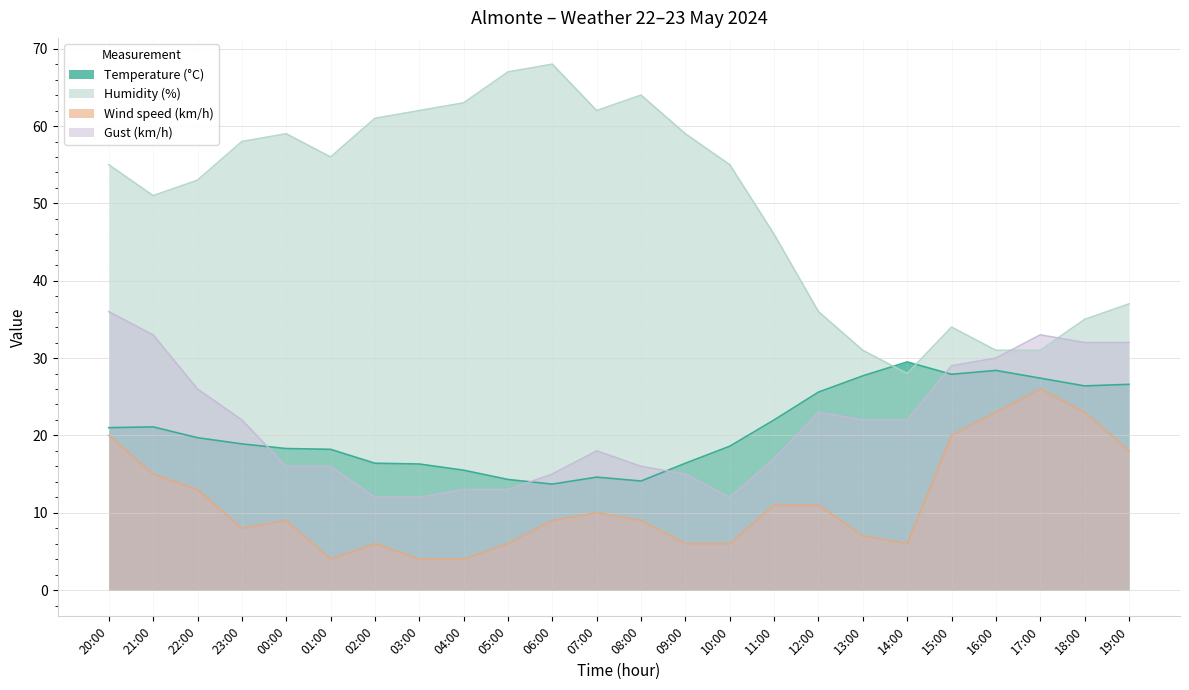

Reading left to right, what are all the values shown in this chart?

Temperature (°C): 21.0	21.1	19.7	18.9	18.3	18.2	16.4	16.3	15.5	14.3	13.7	14.6	14.1	16.4	18.6	22.0	25.6	27.7	29.5	27.9	28.4	27.4	26.4	26.6
Humidity (%): 55.0	51.0	53.0	58.0	59.0	56.0	61.0	62.0	63.0	67.0	68.0	62.0	64.0	59.0	55.0	46.0	36.0	31.0	28.0	34.0	31.0	31.0	35.0	37.0
Wind speed (km/h): 20.0	15.0	13.0	8.0	9.0	4.0	6.0	4.0	4.0	6.0	9.0	10.0	9.0	6.0	6.0	11.0	11.0	7.0	6.0	20.0	23.0	26.0	23.0	18.0
Gust (km/h): 36.0	33.0	26.0	22.0	16.0	16.0	12.0	12.0	13.0	13.0	15.0	18.0	16.0	15.0	12.0	17.0	23.0	22.0	22.0	29.0	30.0	33.0	32.0	32.0